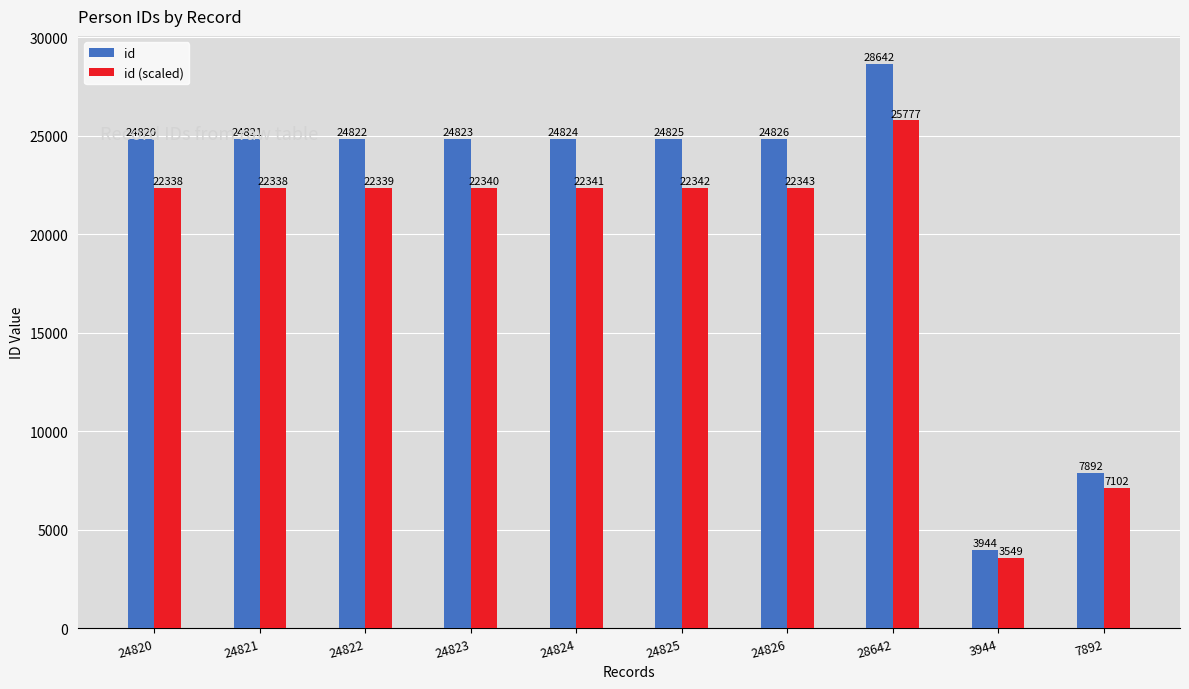

At which label does id reach its peak?

28642